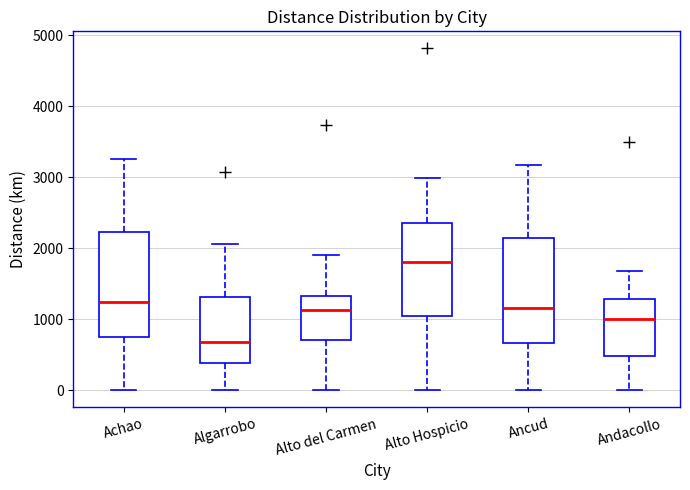

Reading left to right, transcribe this box plot: for each box, give where its median line is, the range the box spans, and where its two whiskers end, as read against the y-axis. The values are not printed on the chart, so give them approximately, as read against the axis.

Achao: median 1200, box 800 to 2200, whiskers 0 to 3300
Algarrobo: median 700, box 400 to 1300, whiskers 0 to 2100
Alto del Carmen: median 1100, box 700 to 1300, whiskers 0 to 1900
Alto Hospicio: median 1800, box 1000 to 2400, whiskers 0 to 3000
Ancud: median 1200, box 700 to 2100, whiskers 0 to 3200
Andacollo: median 1000, box 500 to 1300, whiskers 0 to 1700